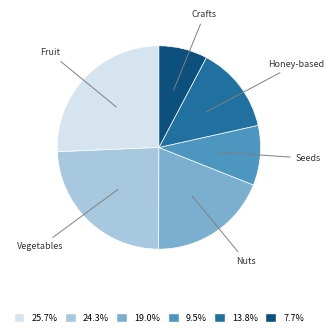

Is there a majority slice in this chart?

No